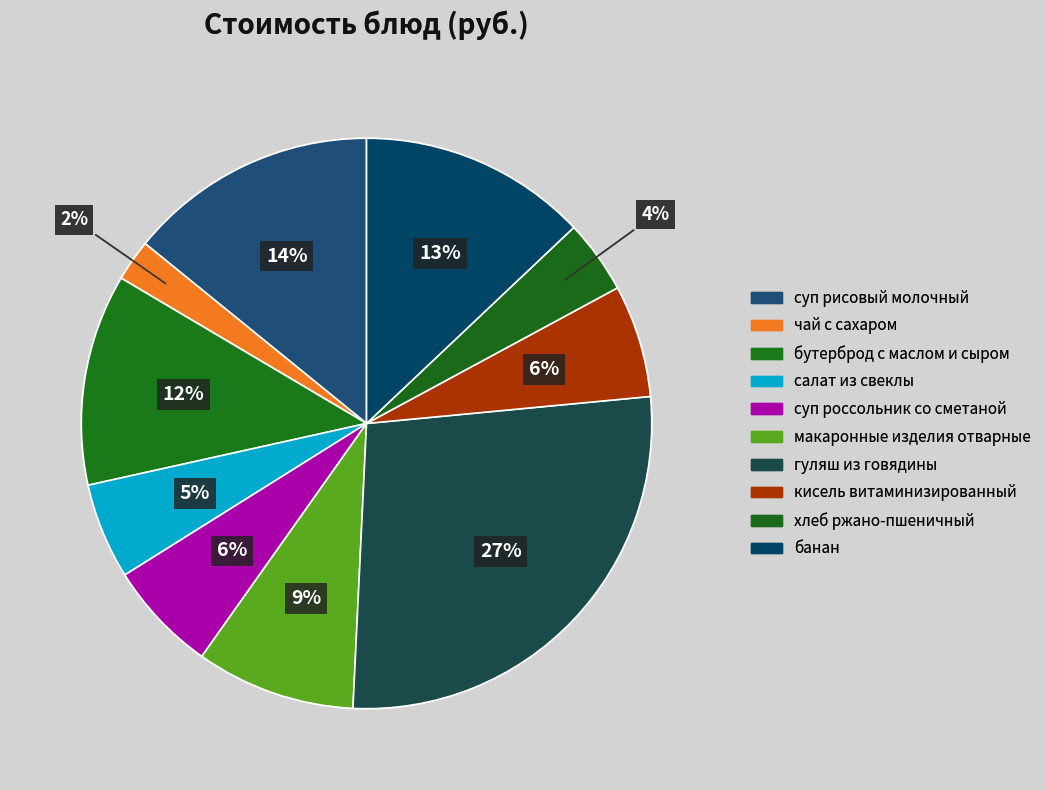

How many segments does this pie chart have?

10